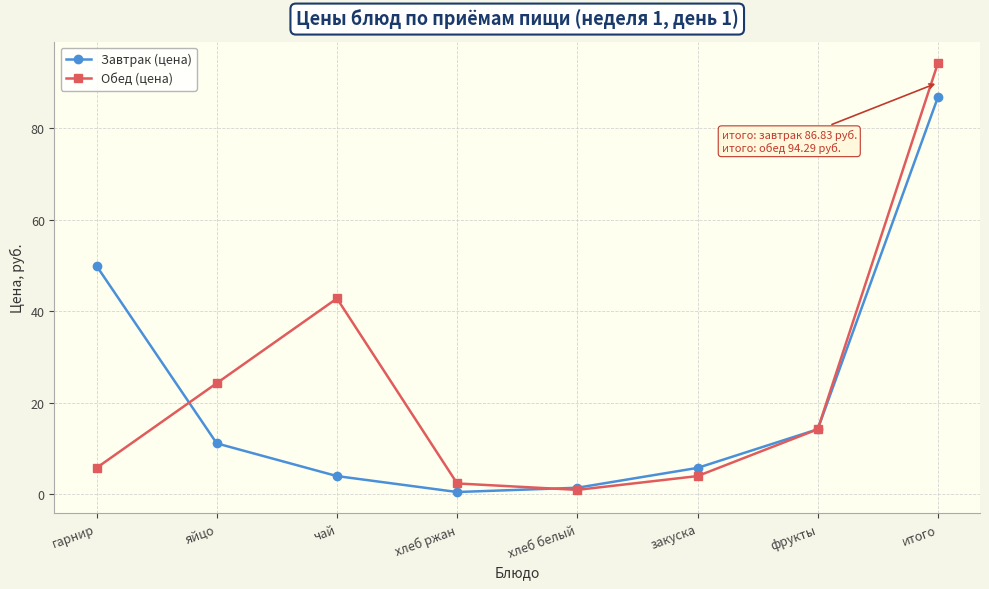

What position from the left is яйцо?

2